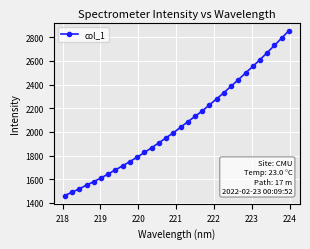

What is the greatest value displayed?

2853.7